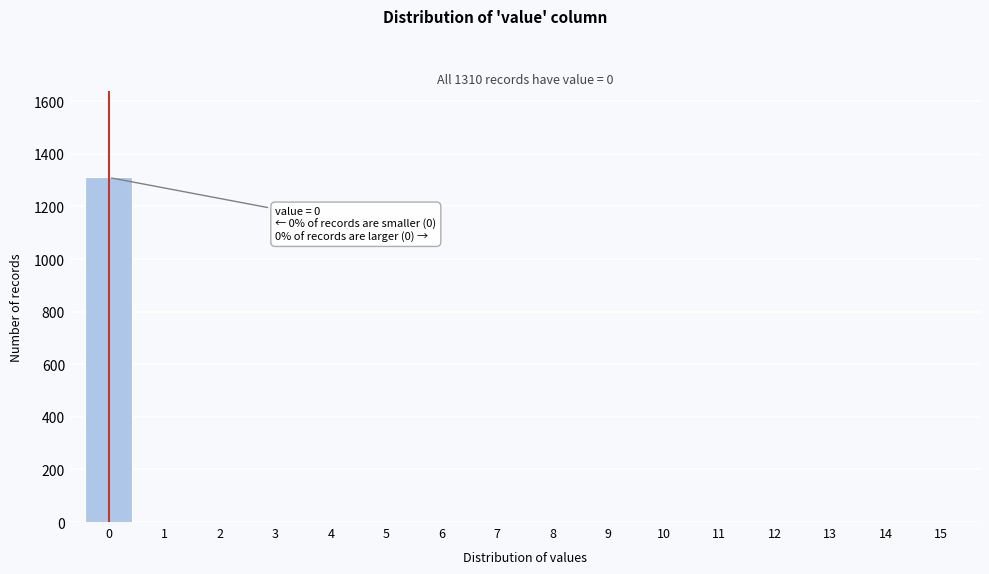

Reading right to left, extract all data points from this chart.

15=0	14=0	13=0	12=0	11=0	10=0	9=0	8=0	7=0	6=0	5=0	4=0	3=0	2=0	1=0	0=1310